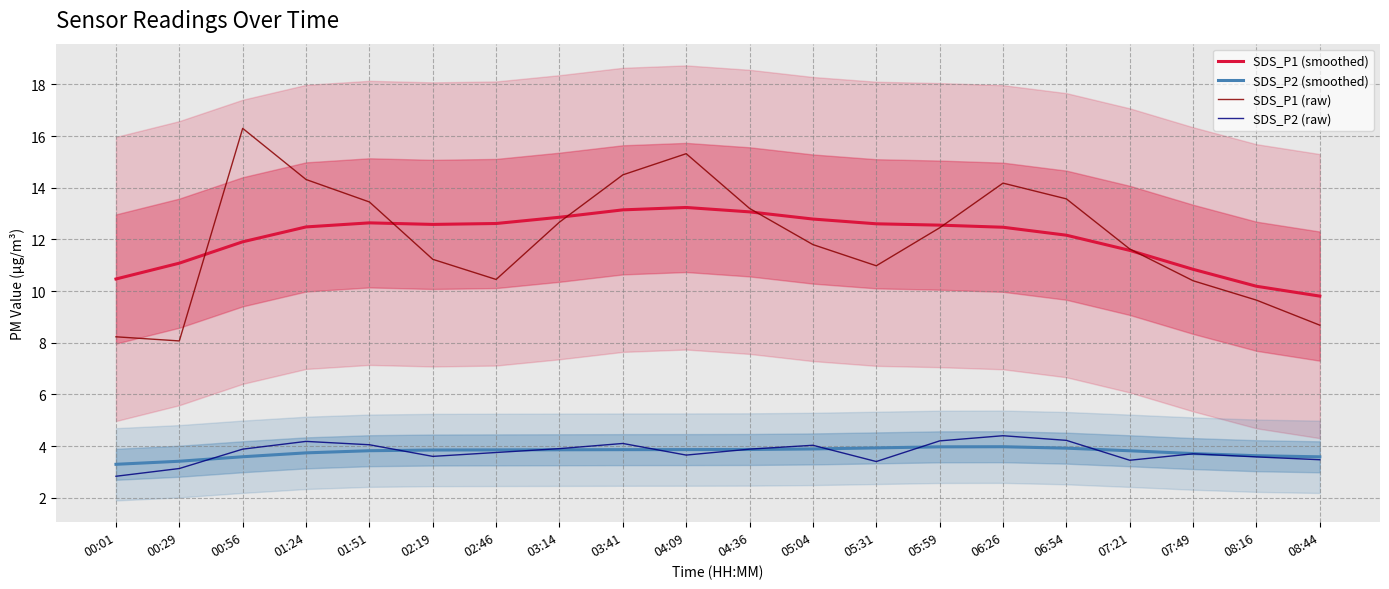

What is the value of the SDS_P2 (smoothed) point at the 17th from the left?

3.8